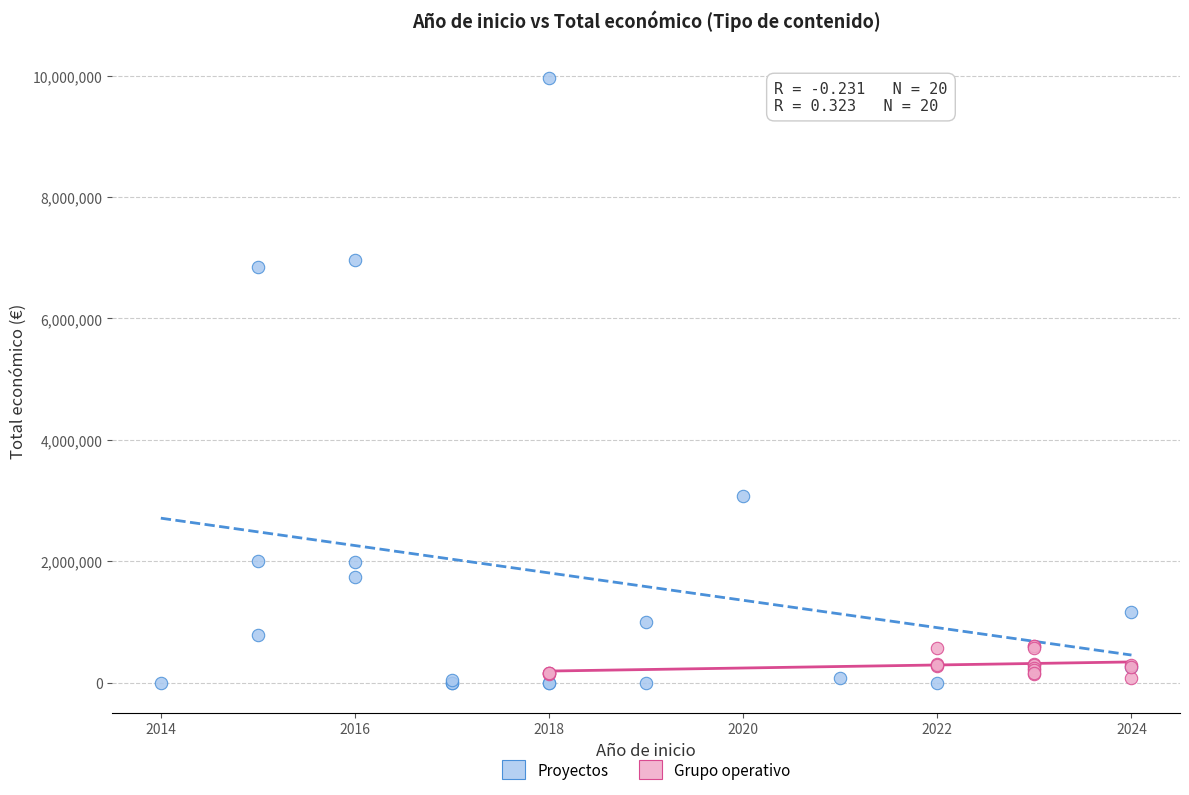

Which series reaches the maximum Y coordinate?

Proyectos